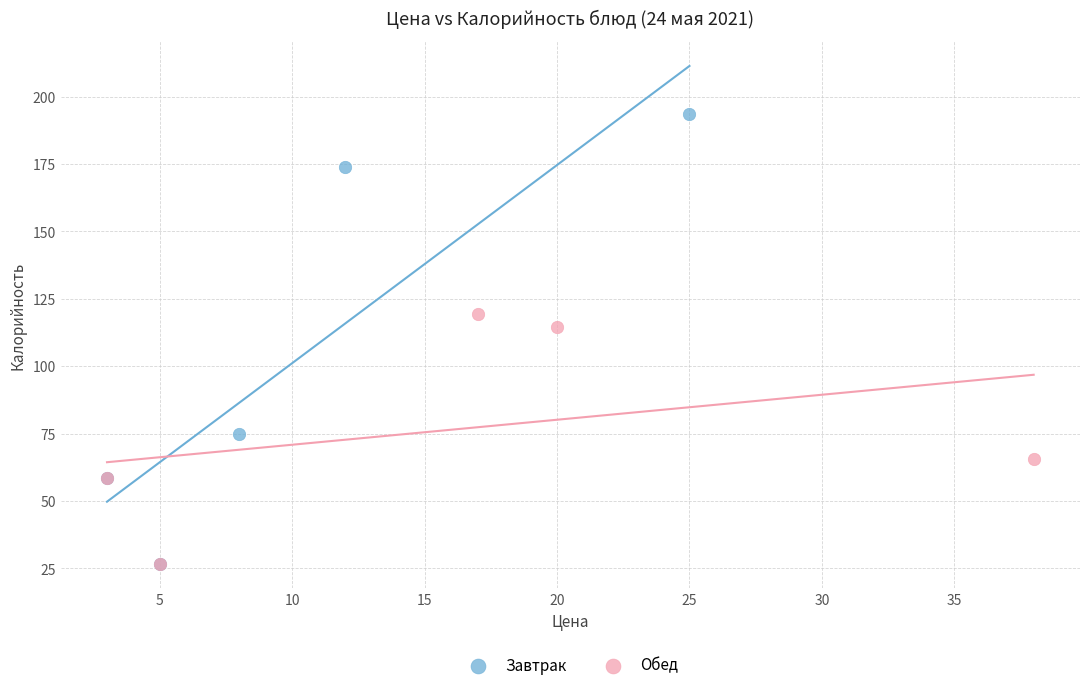

Which series has the largest Y range (max minus min)?

Завтрак